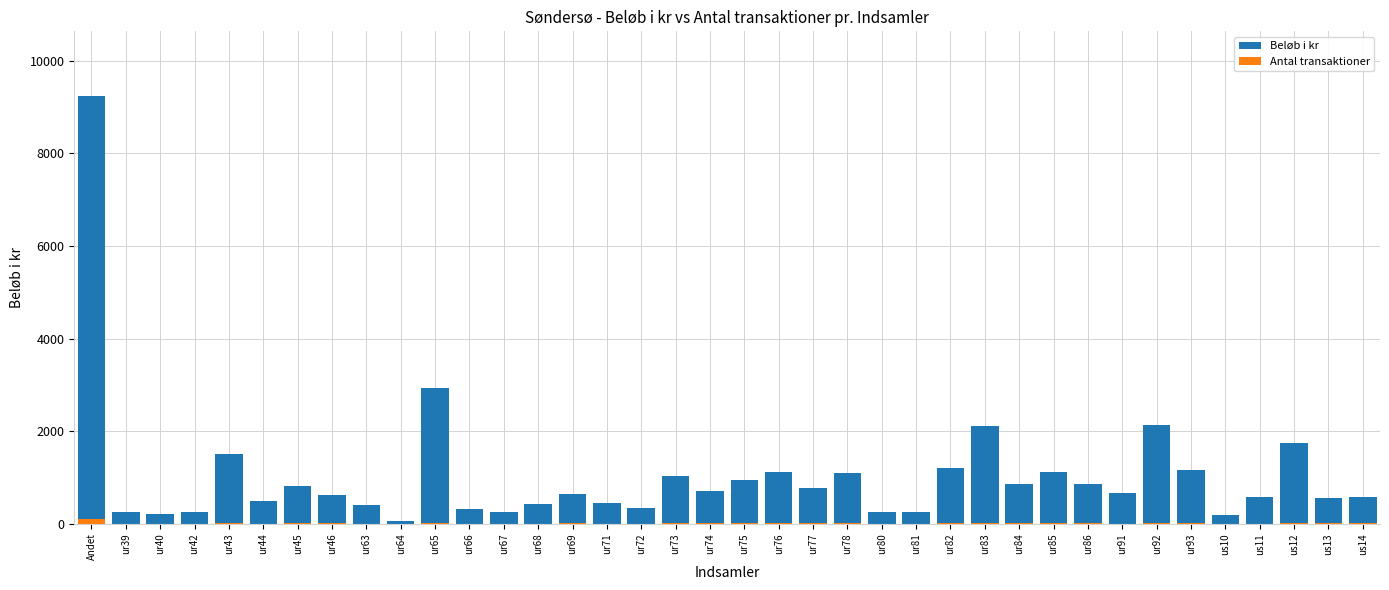

At ur46, list the series in order from smallest to largest.

Antal transaktioner, Beløb i kr